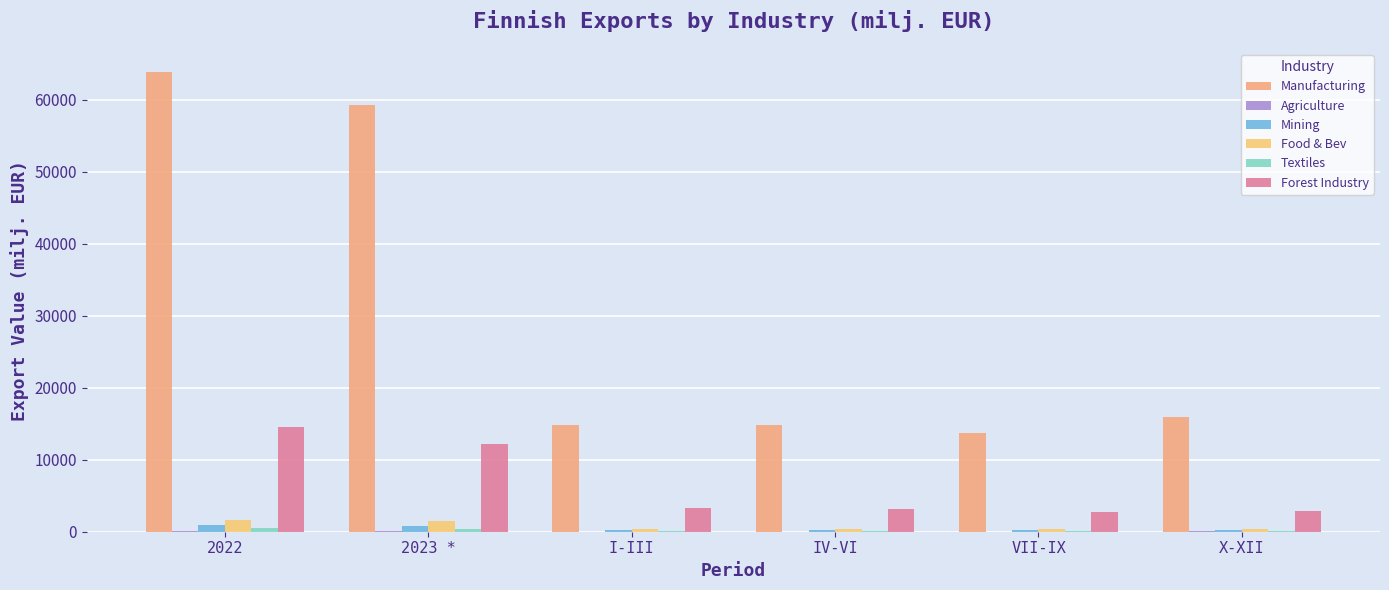

List the series in order of their peak value, lowest first.

Agriculture, Textiles, Mining, Food & Bev, Forest Industry, Manufacturing